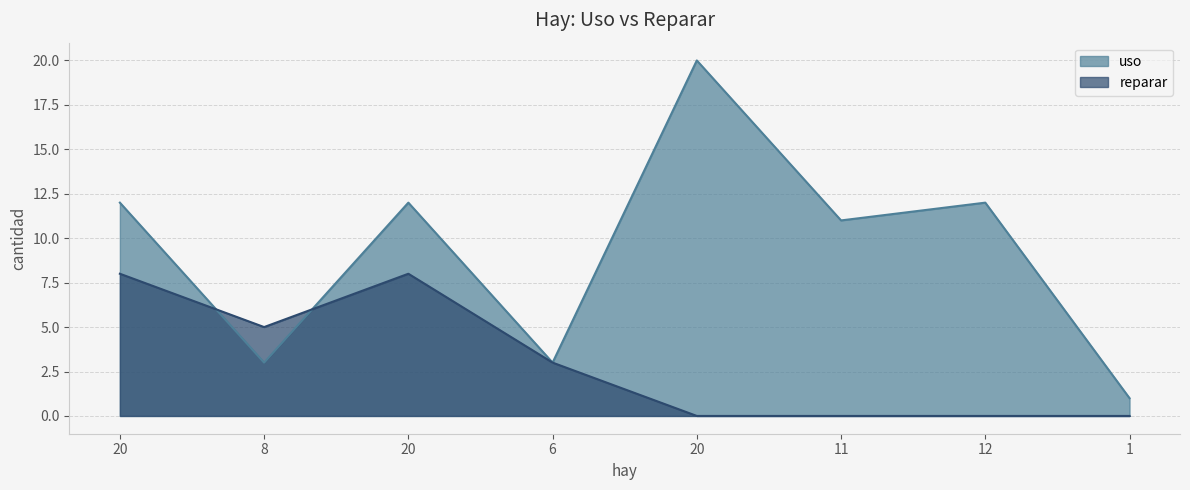

True or false: reparar has more than 0 points higher than both neighbors.

True